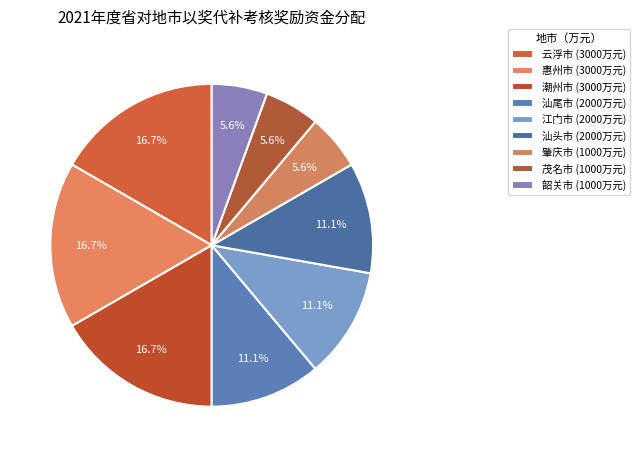

Count the number of slices in the pie.

9